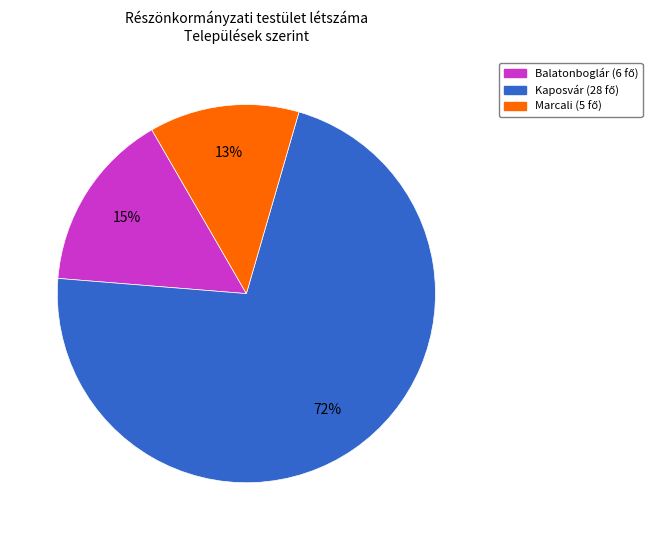

To the nearest percent, what is the average slice percentage?

33%